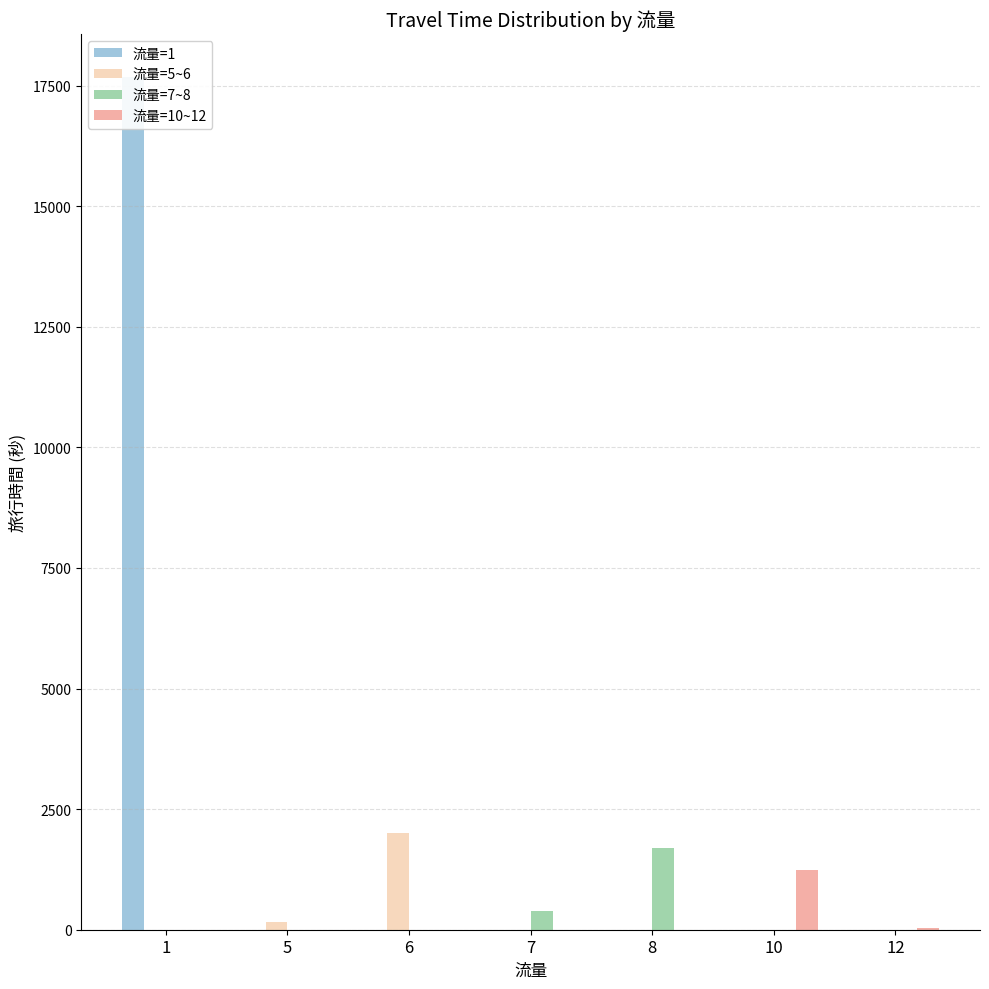

Reading left to right, extract all data points from this chart.

流量=1: 1=17687	5=0	6=0	7=0	8=0	10=0	12=0
流量=5~6: 1=0	5=163	6=2006	7=0	8=0	10=0	12=0
流量=7~8: 1=0	5=0	6=0	7=384	8=1703	10=0	12=0
流量=10~12: 1=0	5=0	6=0	7=0	8=0	10=1232	12=35